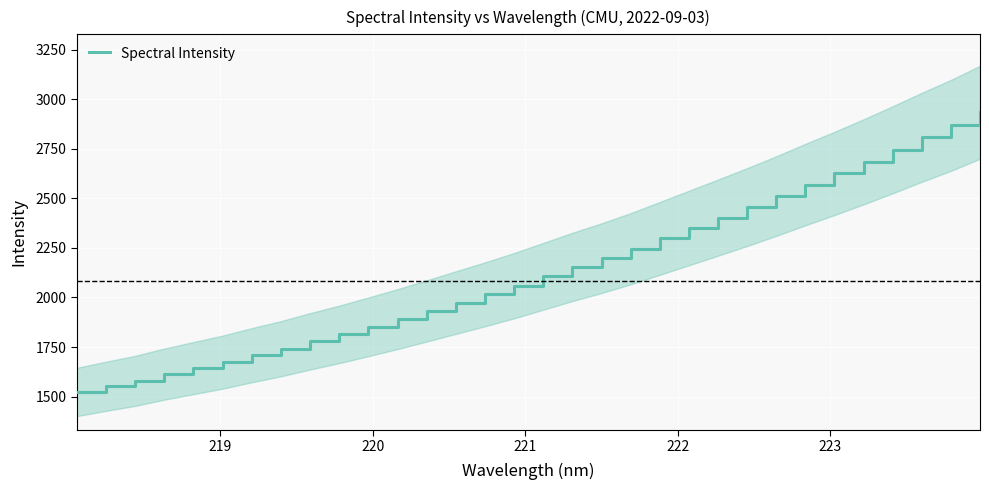

True or false: the data has more than 1 interior local peaks.

False